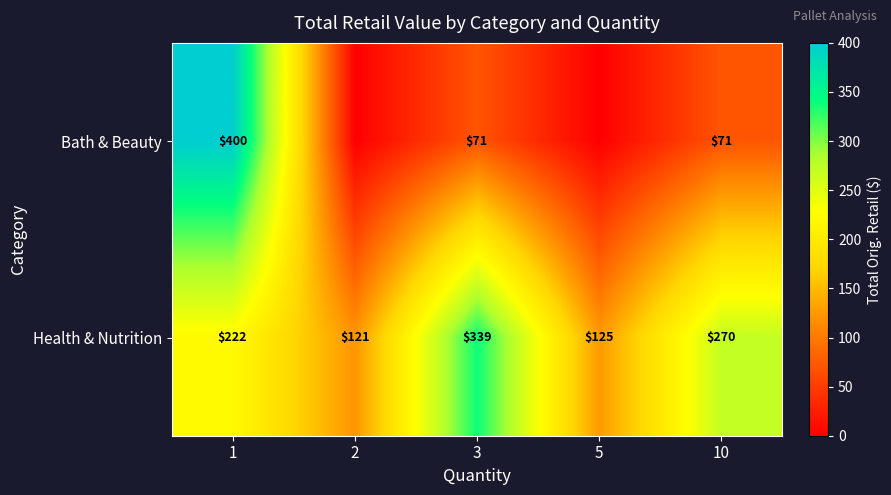

What is the highest value of the Health & Nutrition series?

339